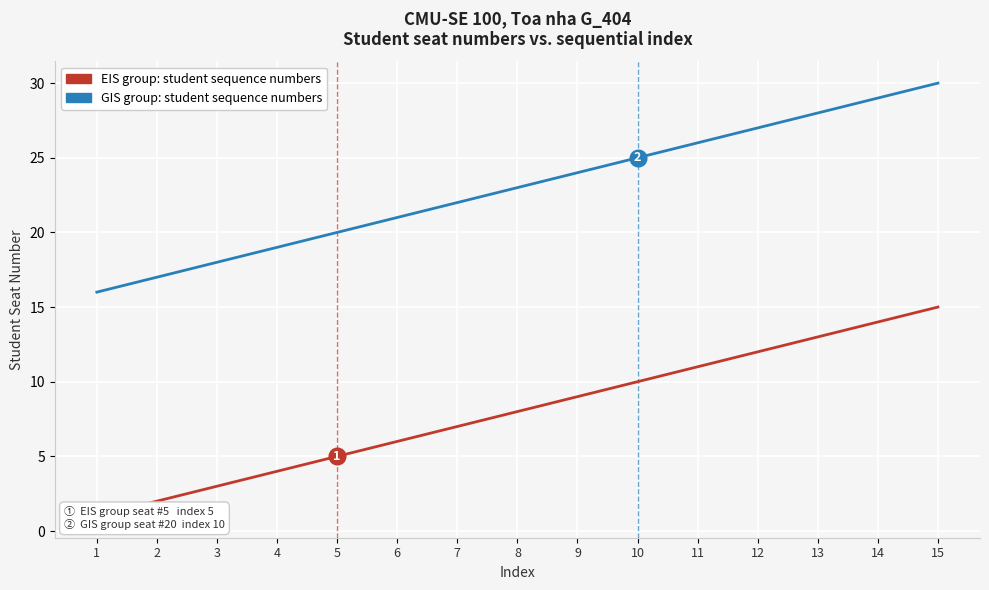

True or false: GIS group: student sequence numbers and EIS group: student sequence numbers intersect in this chart.

False